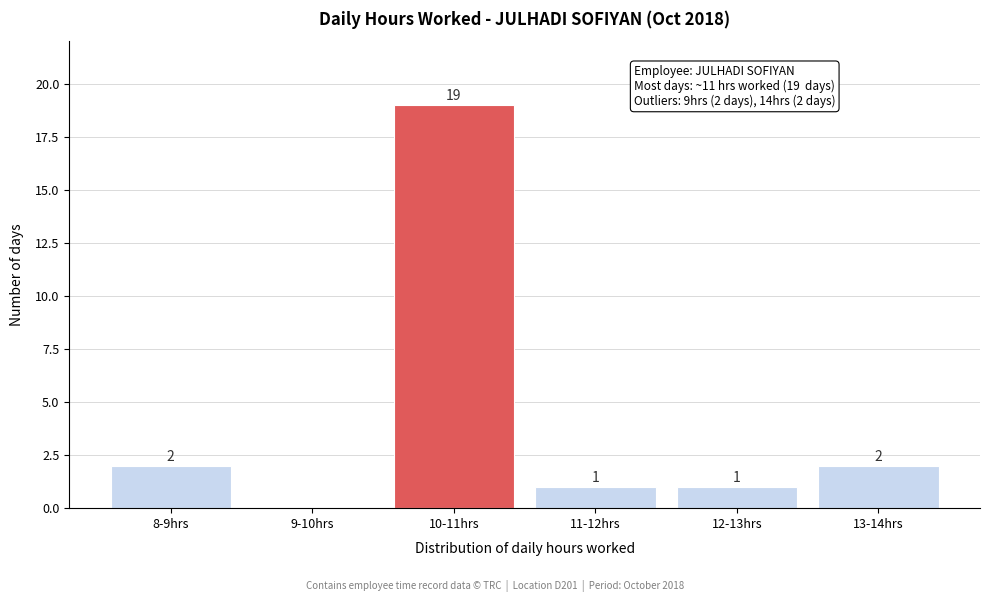

Reading left to right, list all the values displayed in this chart.

8-9hrs=2	9-10hrs=0	10-11hrs=19	11-12hrs=1	12-13hrs=1	13-14hrs=2